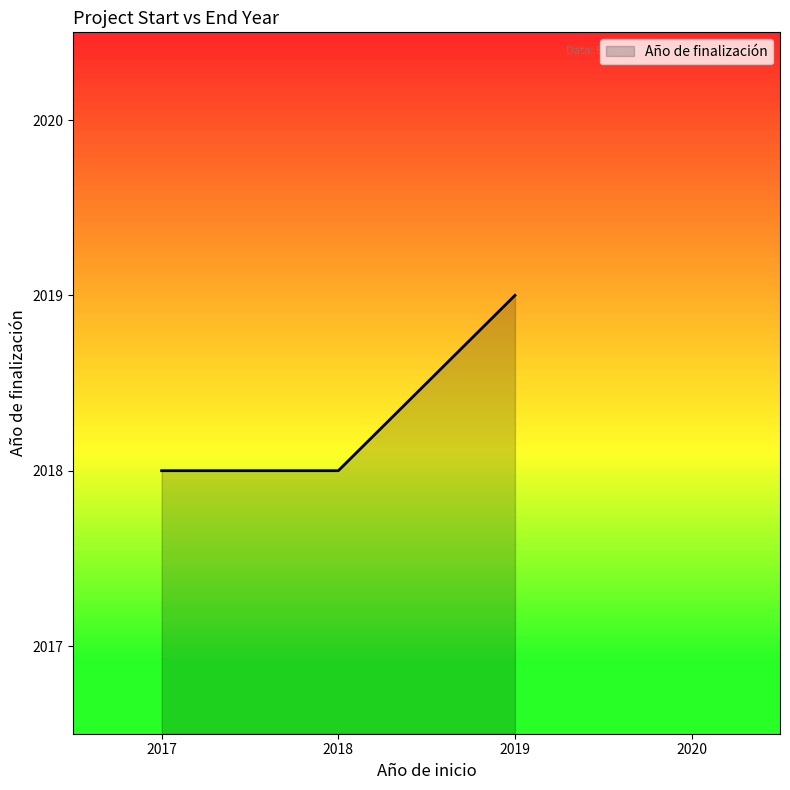

The chart shows a value of 2018 at 2017. True or false?

True